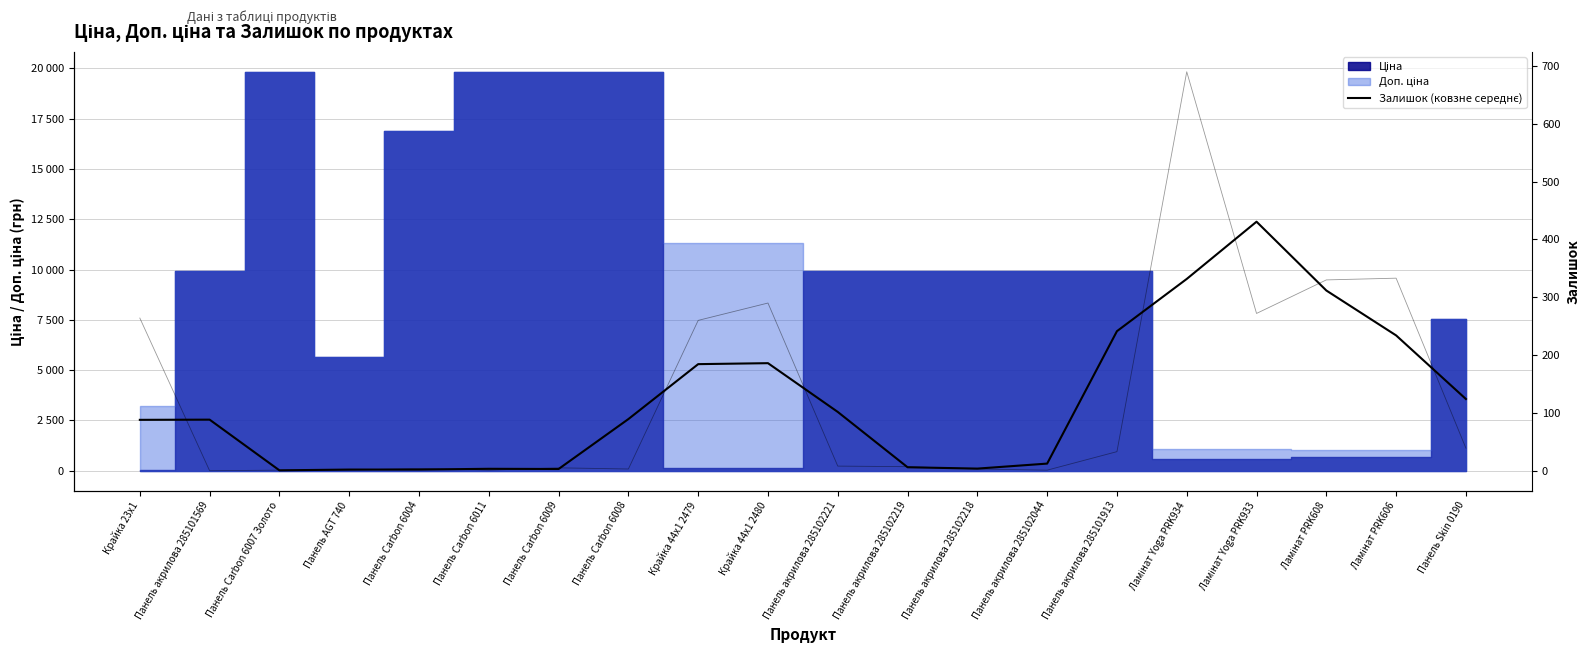

Where does the Залишок (ковзне середнє) series first go above 89?

Панель Carbon 6008